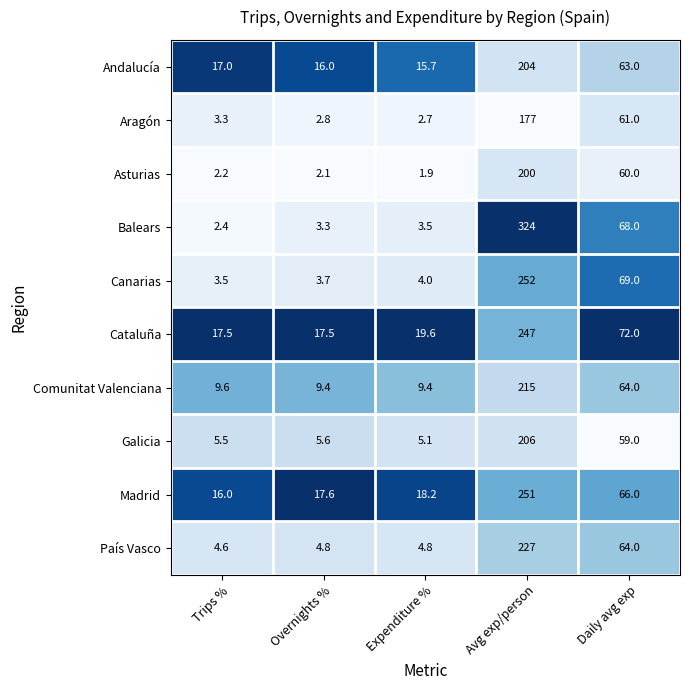

What is the maximum value for Aragón?

177.0